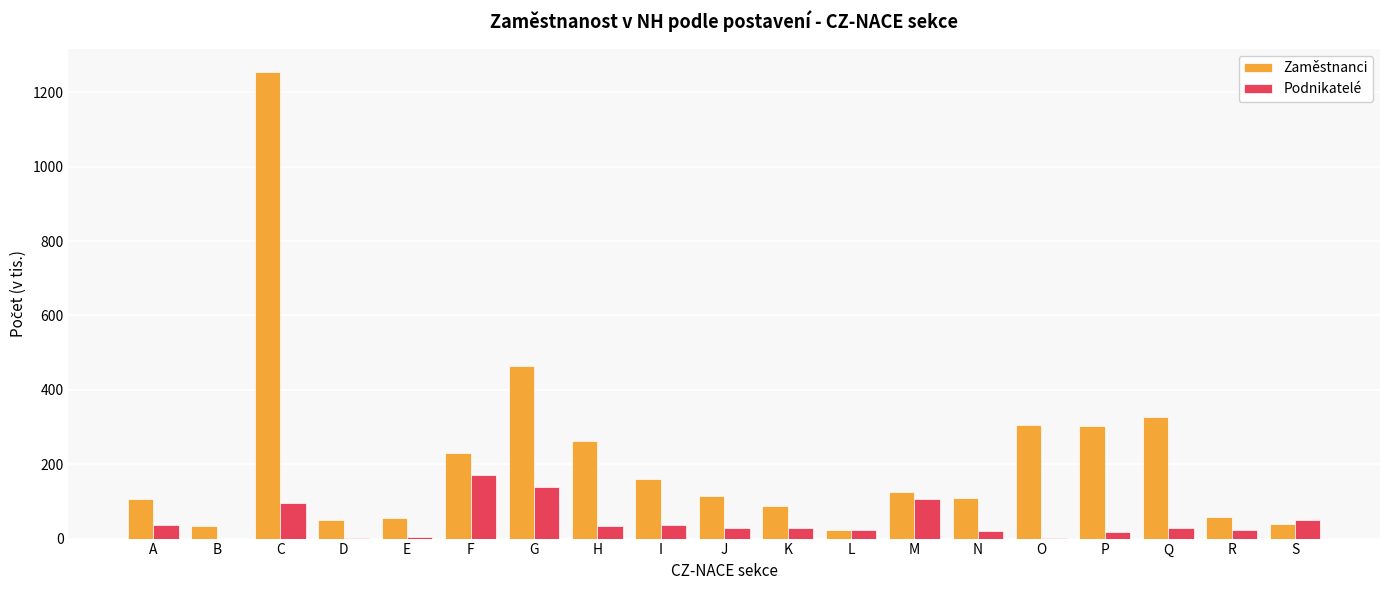

At which category is the sum across all series the highest?

C